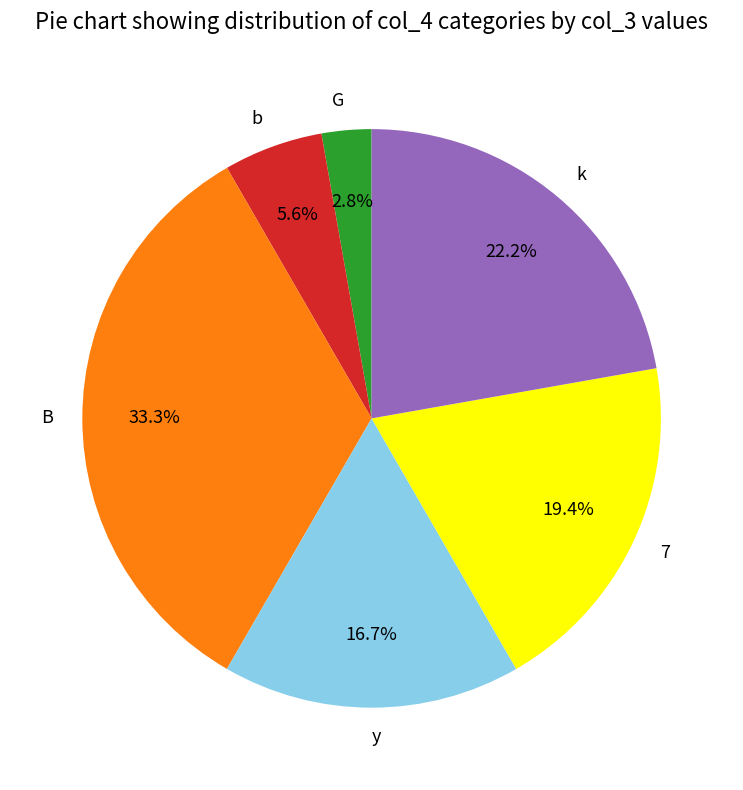

What is the largest slice in the pie chart?

B